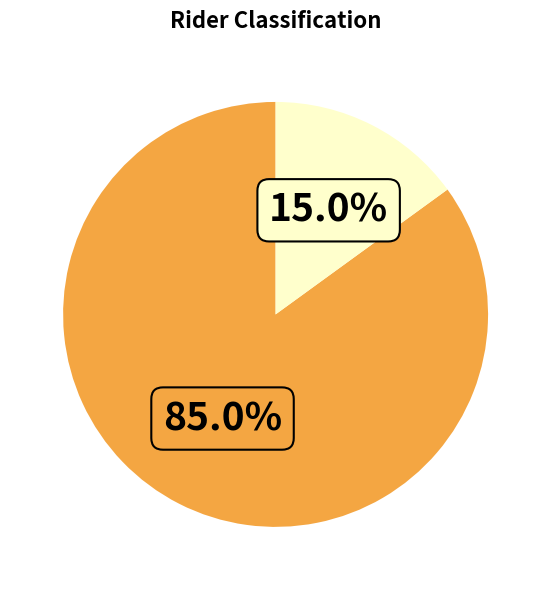

Is there a majority slice in this chart?

Yes